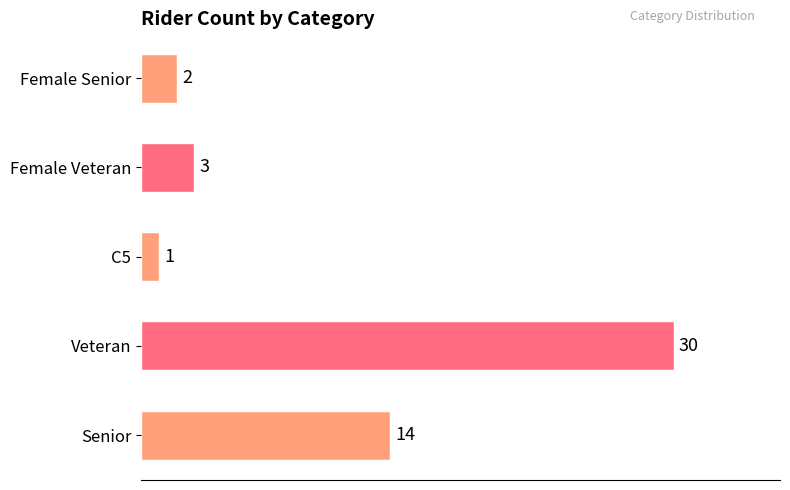

How many data points are less than 3?

2